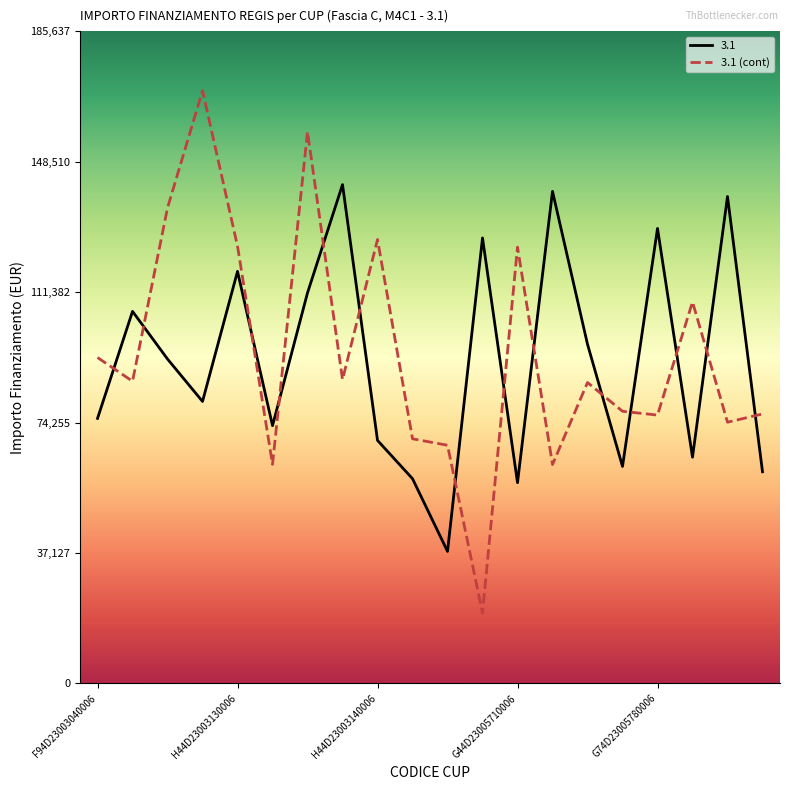

What is the smallest value displayed?

20035.6